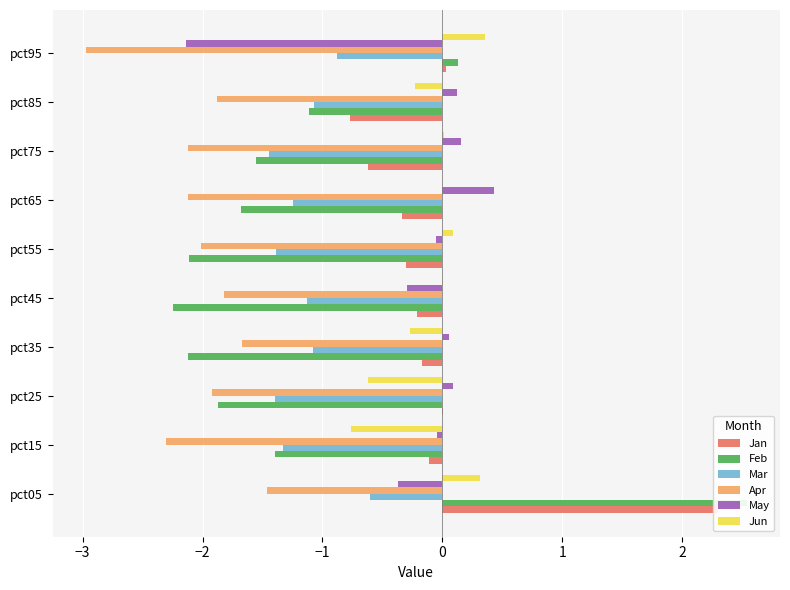

Are the bars horizontal?

Yes